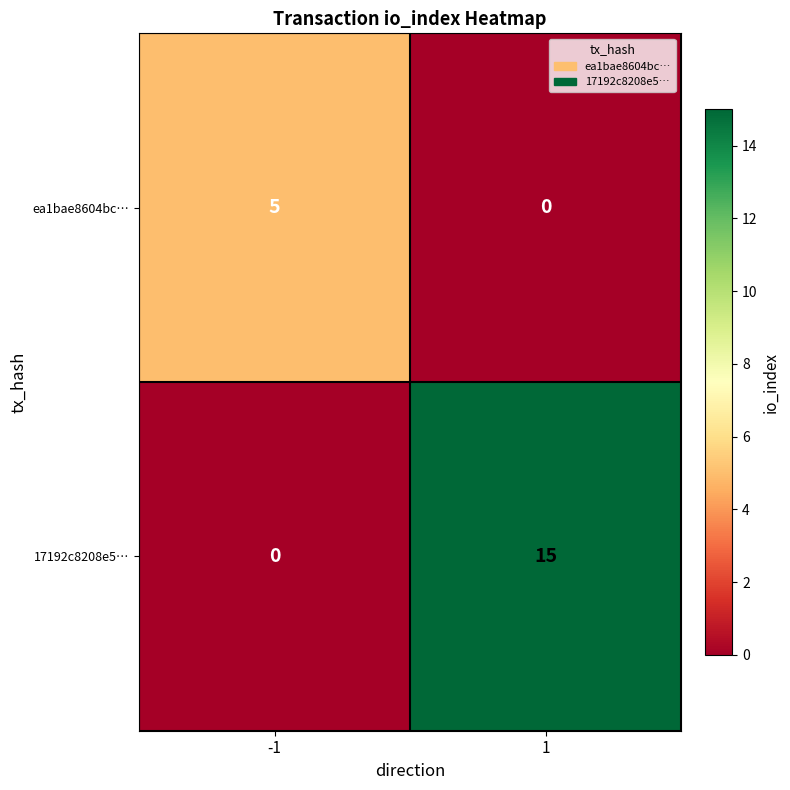

Is the value of ea1bae8604bc… at -1 greater than the value of 17192c8208e5… at -1?

Yes